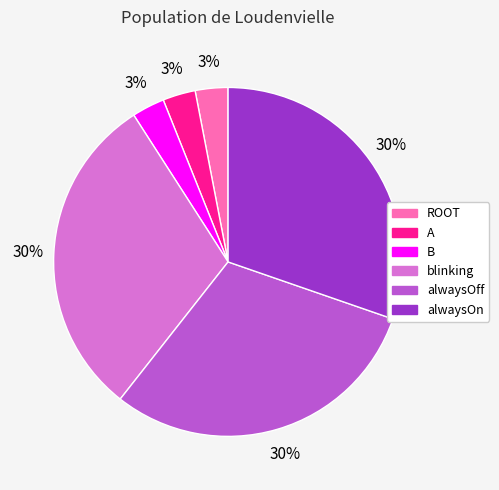

How many segments does this pie chart have?

6